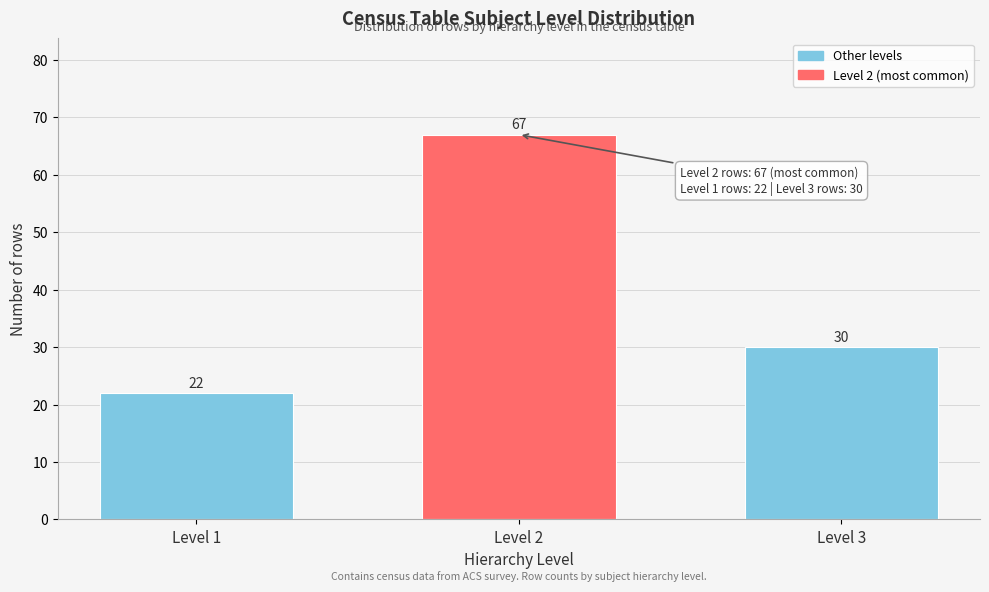

Reading left to right, list all the values displayed in this chart.

Level 1=22	Level 2=67	Level 3=30